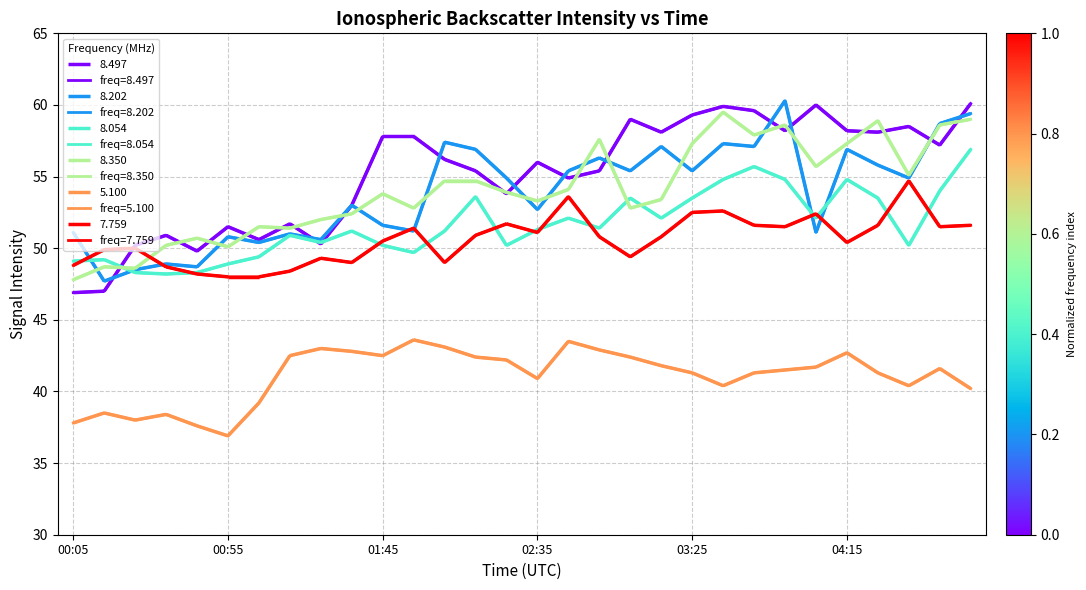

What is the label of the 17th point from the right?

02:15